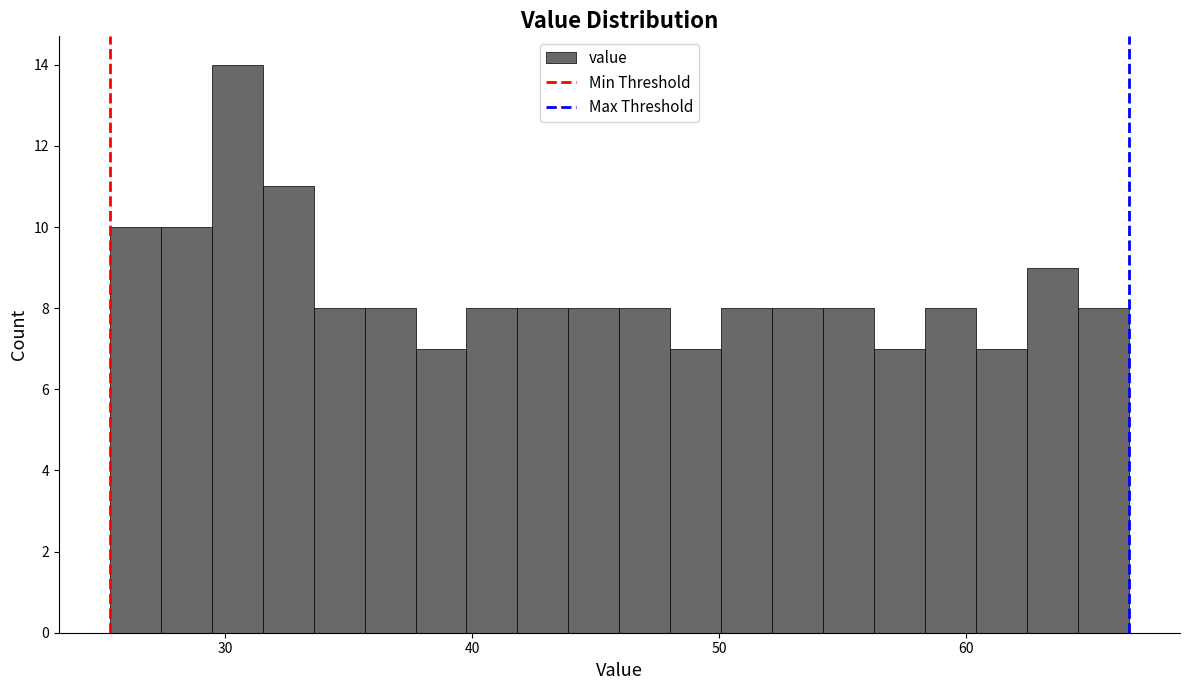

Read against the x-axis, roughly where is the centre of the tallest bar?

30